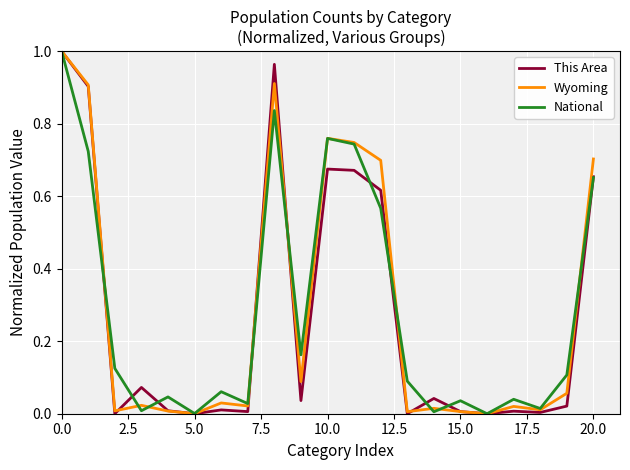

What is the average value of the This Area series?

0.3